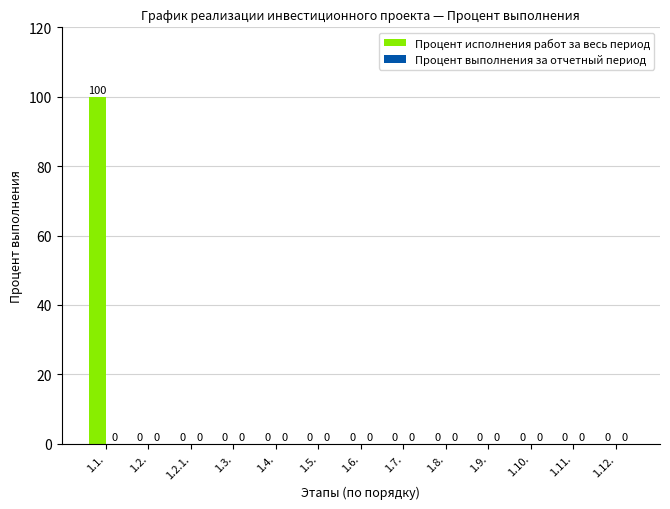

Count the number of categories in the chart.

13